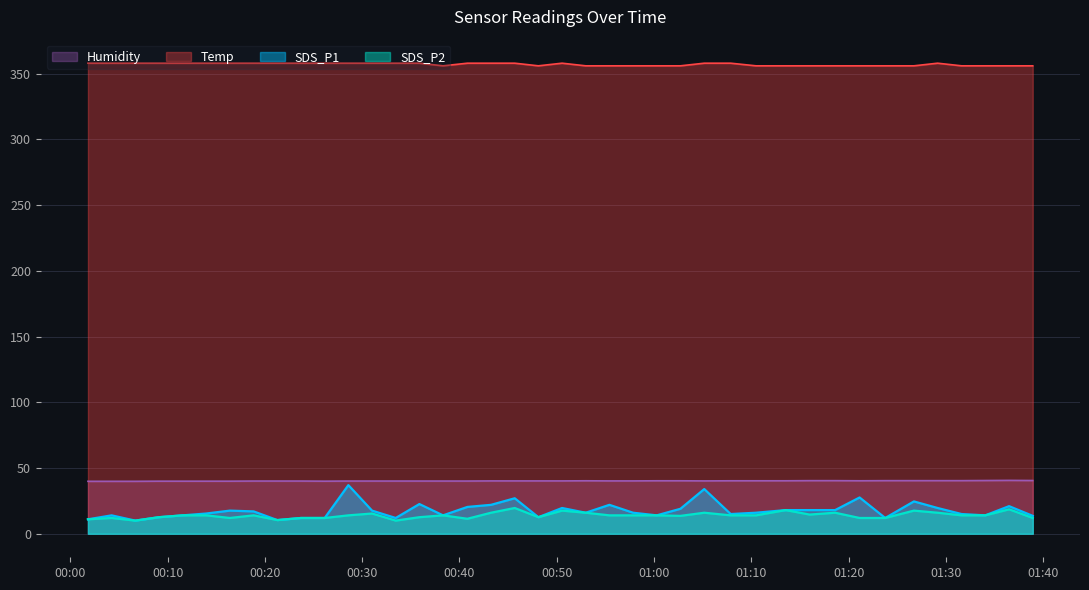

True or false: SDS_P1 and SDS_P2 intersect in this chart.

False